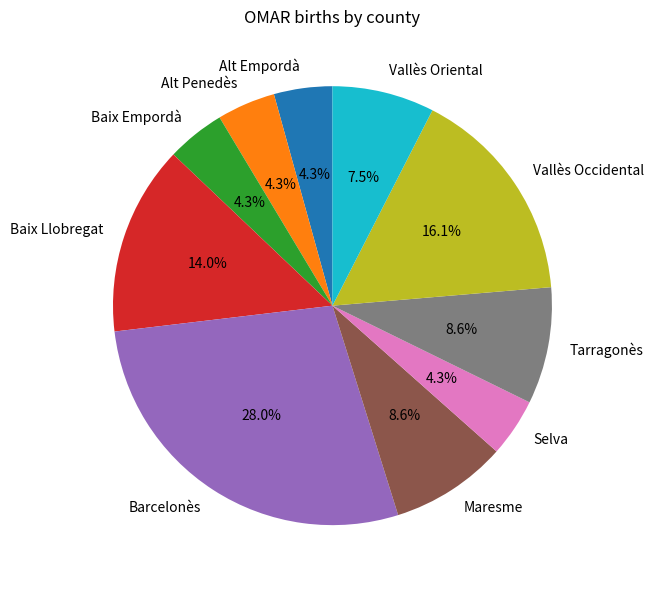

To the nearest percent, what percentage of the pie is Alt Penedès?

4%